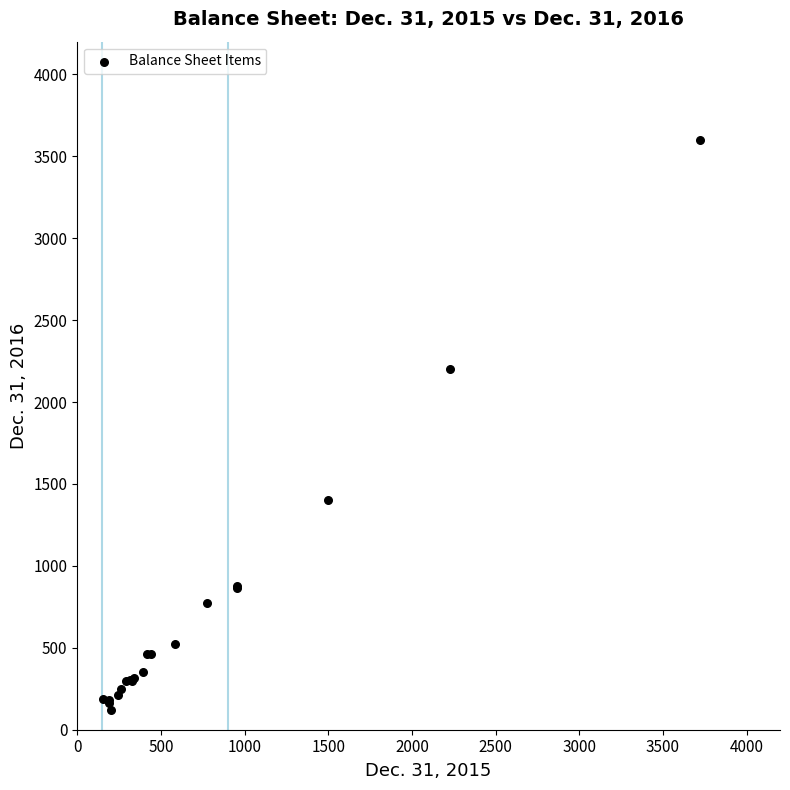

What Y value in the scatter plot is closest to 1861?

2199.9